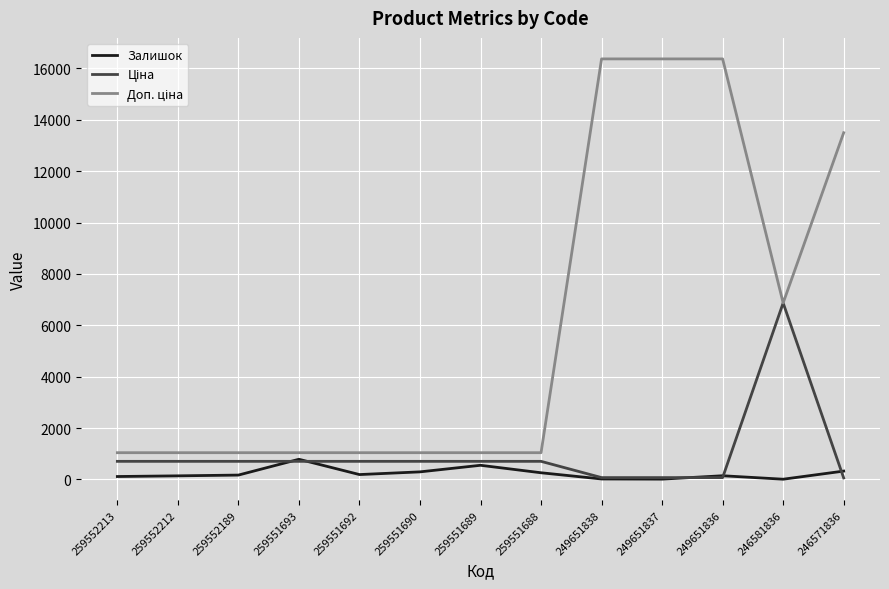

Does the chart have visible grid lines?

Yes